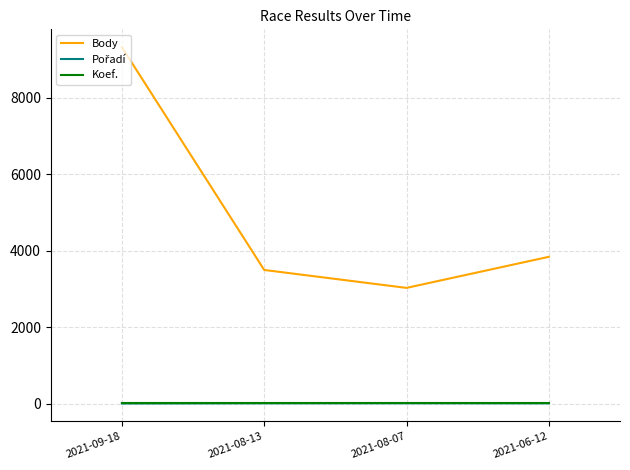

Does the chart have visible grid lines?

Yes